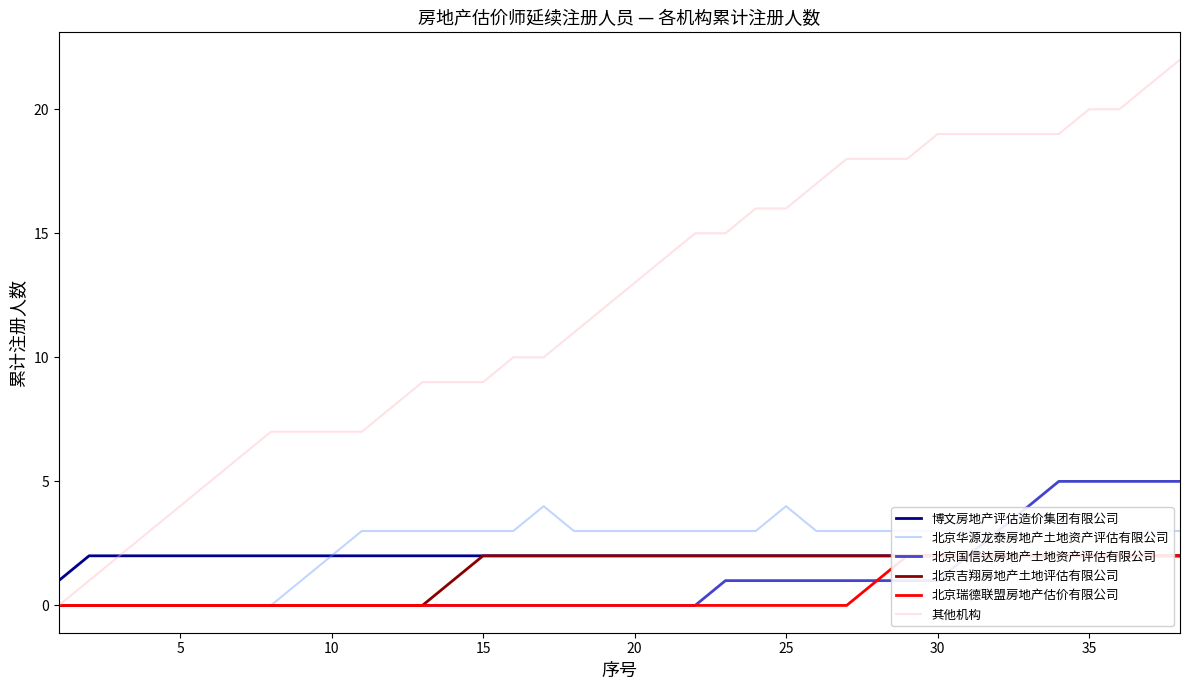

What are all the series names shown in the legend?

博文房地产评估造价集团有限公司, 北京华源龙泰房地产土地资产评估有限公司, 北京国信达房地产土地资产评估有限公司, 北京吉翔房地产土地评估有限公司, 北京瑞德联盟房地产估价有限公司, 其他机构